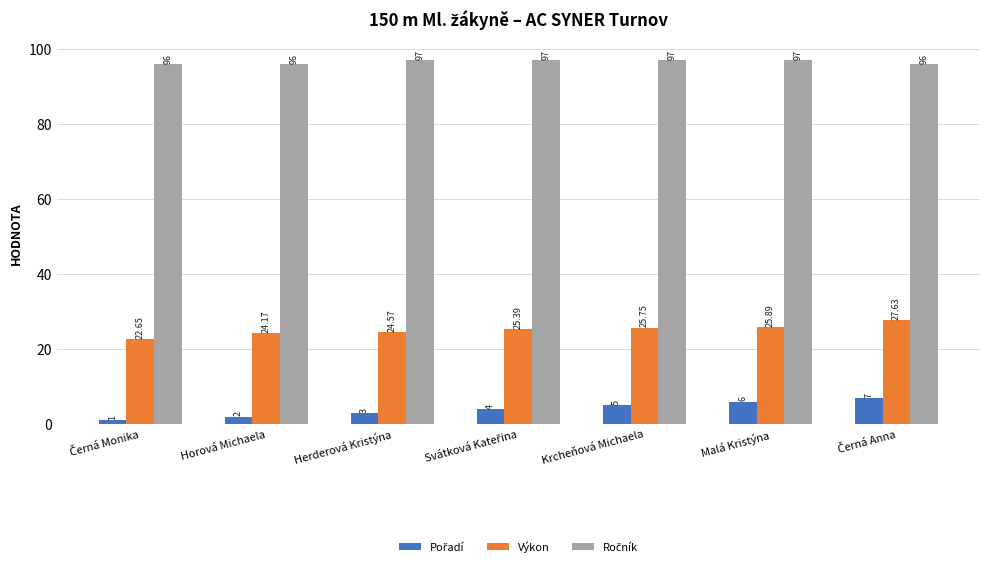

At how many categories does at least one series exceed 9?

7